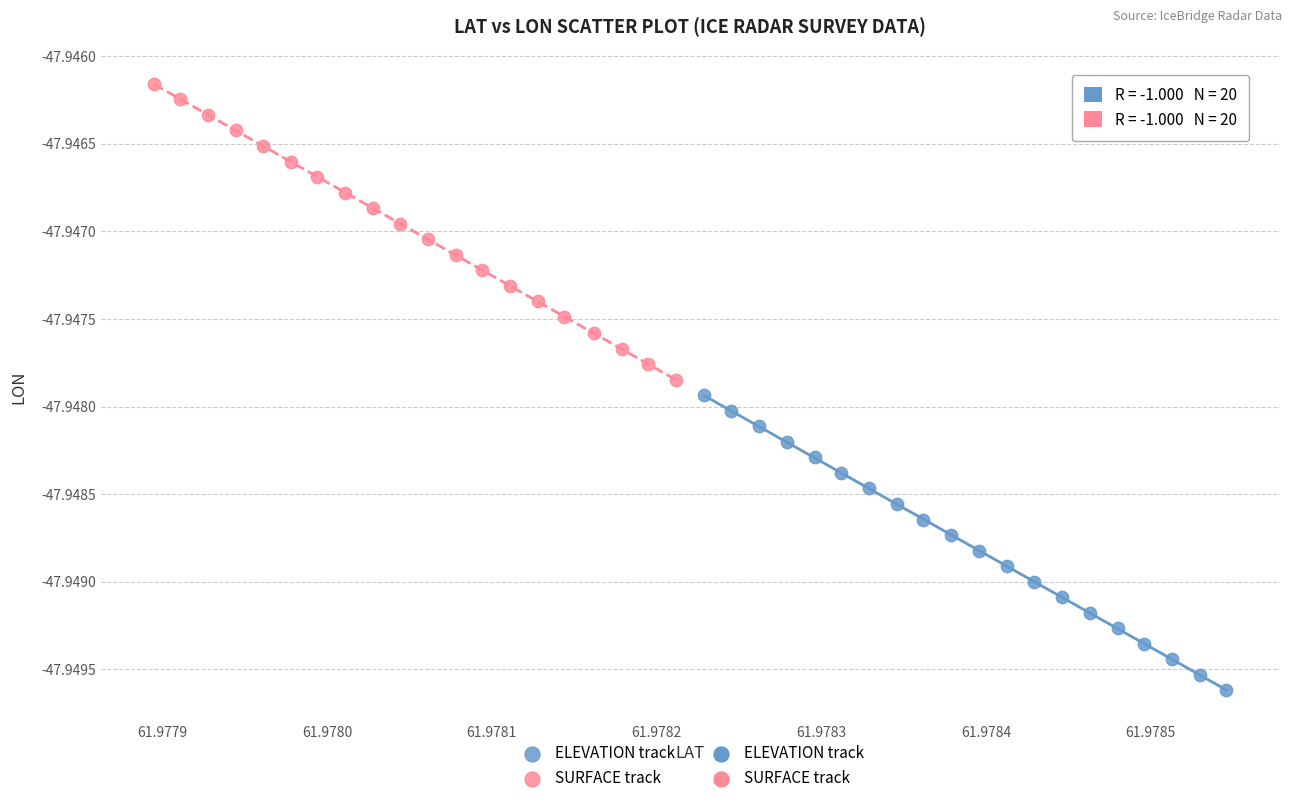

Which series reaches the minimum Y coordinate?

ELEVATION track